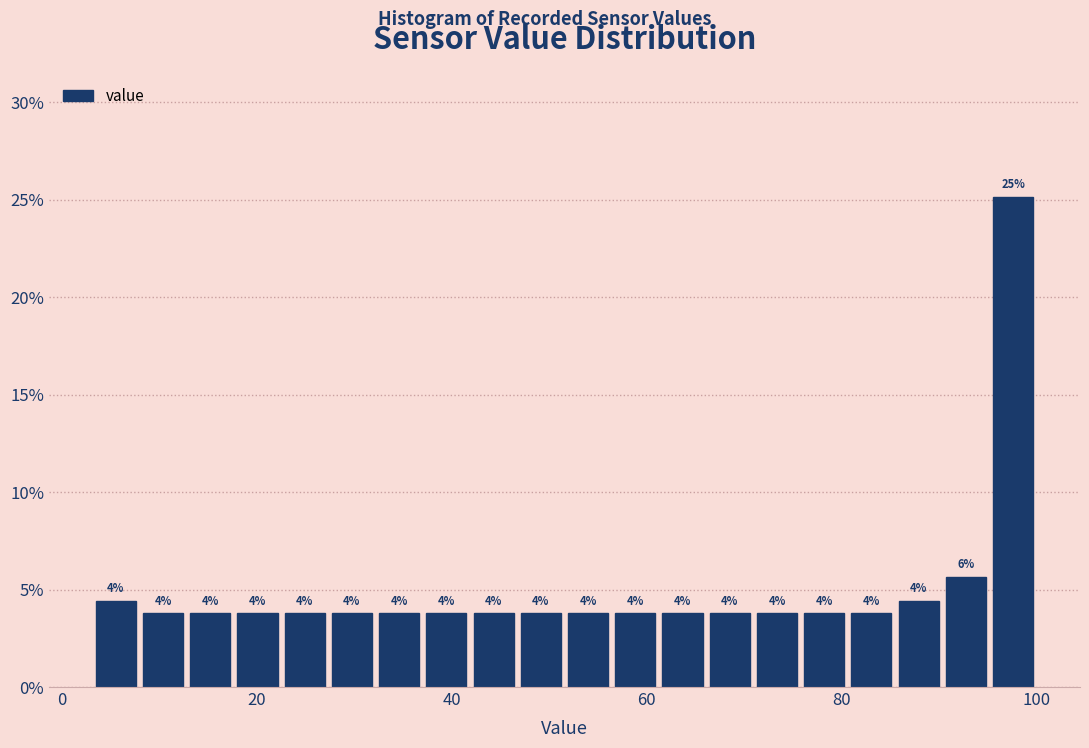

Around what value on the x-axis is the tallest bar? Give the approximate position of its centre, as read against the axis.

98